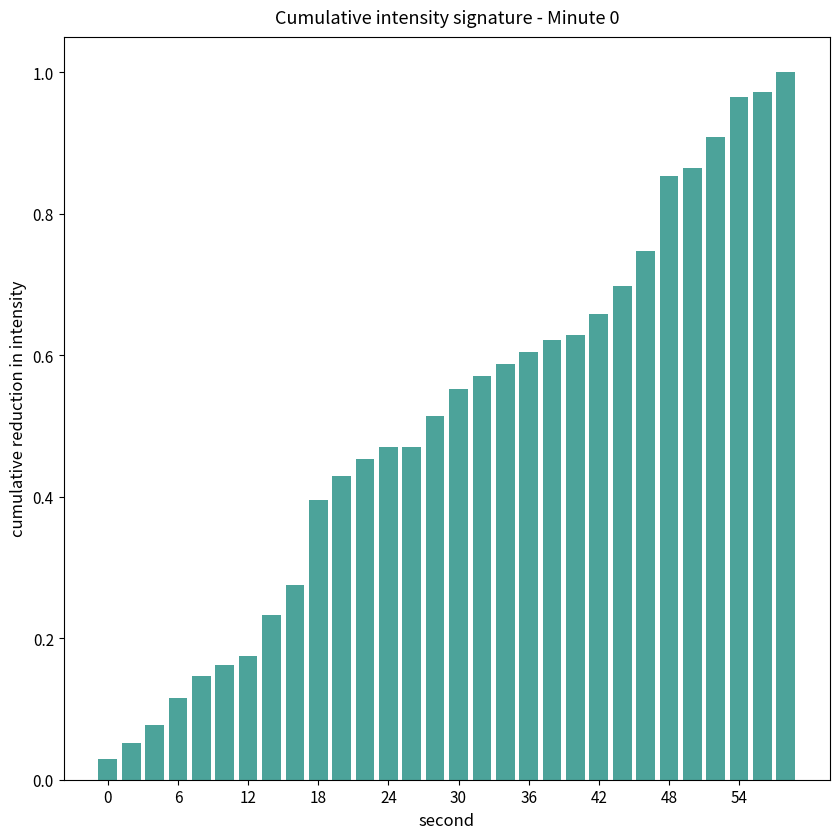

How many bars are there in total?

30